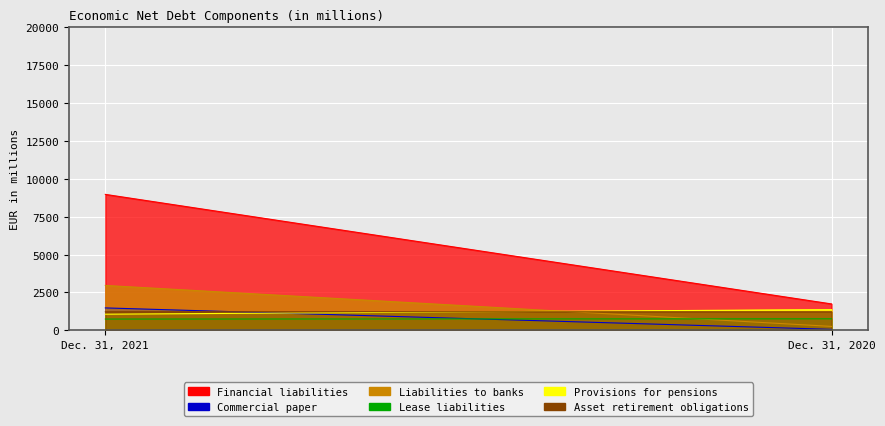

At which category is the sum across all series the highest?

Dec. 31, 2021